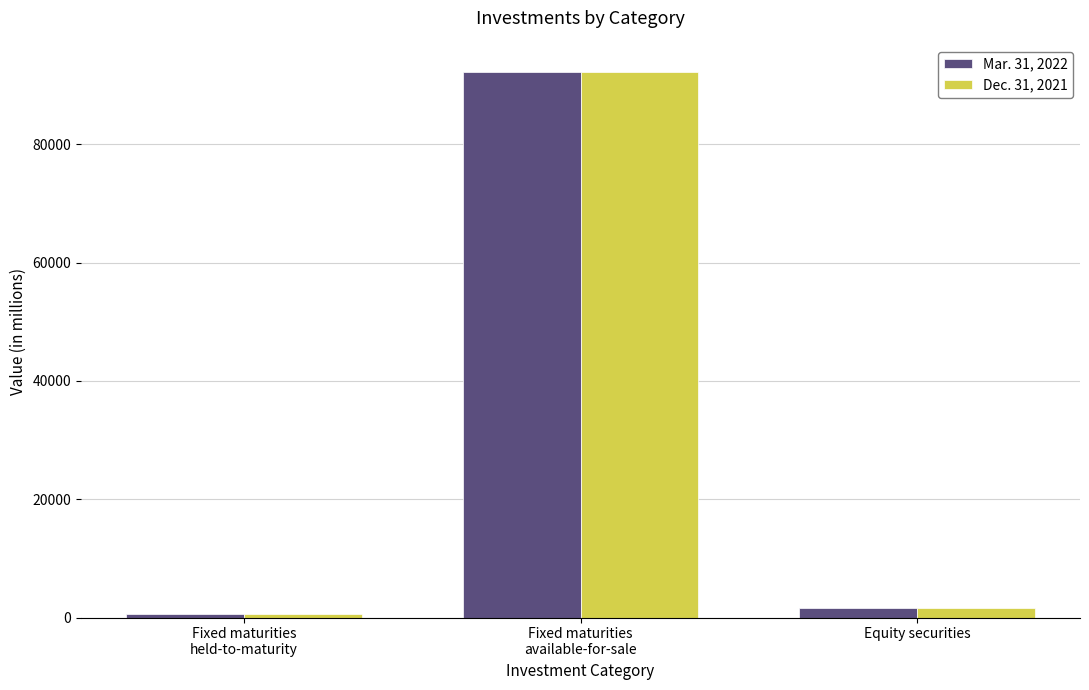

Which series has the widest spread of values?

Mar. 31, 2022